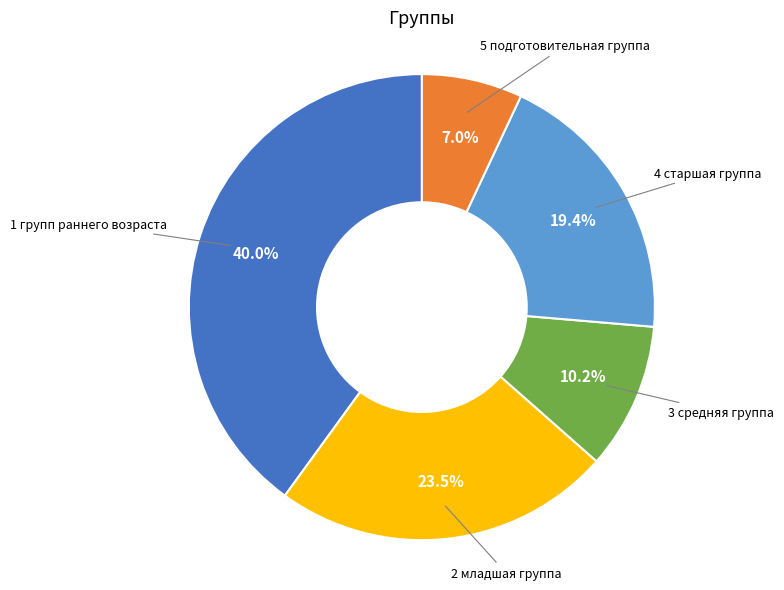

Is there a majority slice in this chart?

No